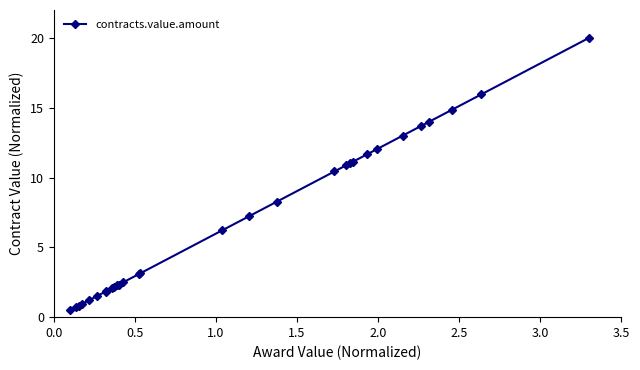

What is the value of the 18th point from the left?

8.3